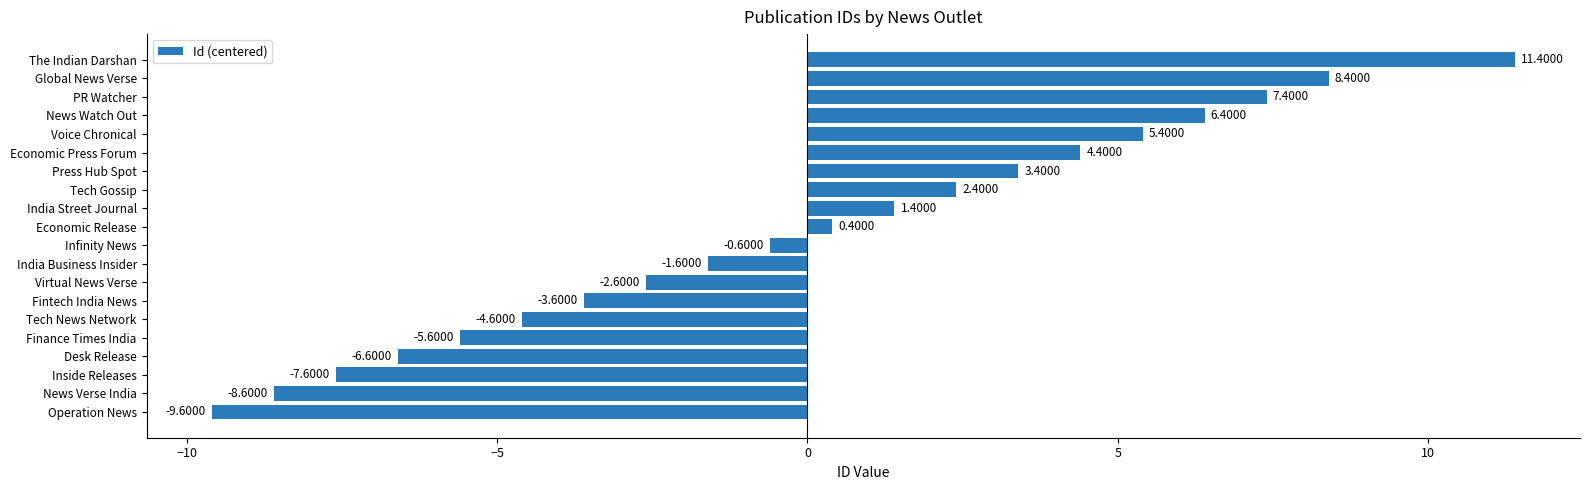

Are the bars horizontal?

Yes